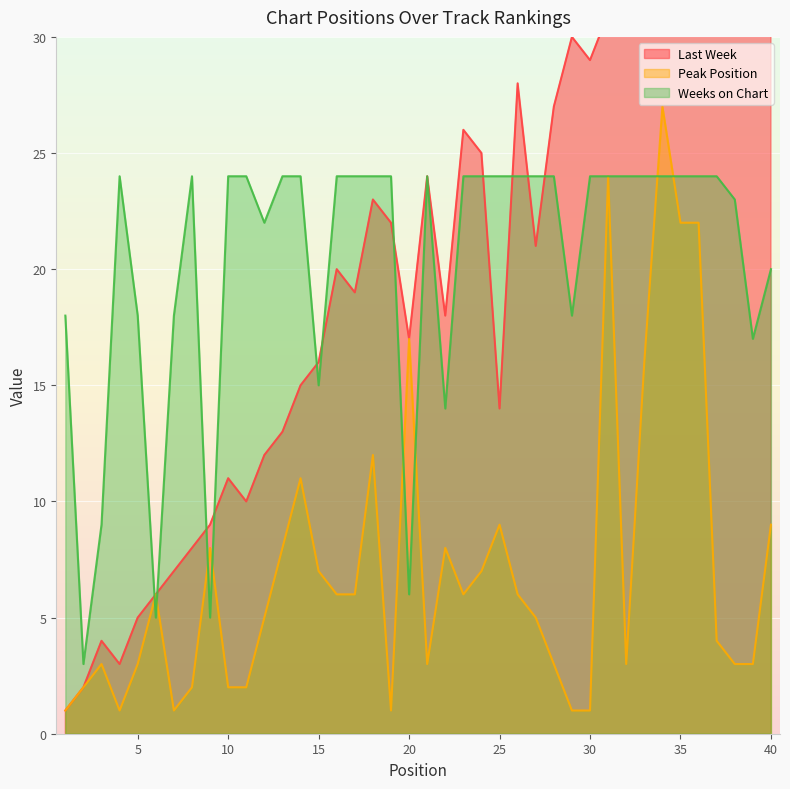

How many data points in Last Week are above 21?

19